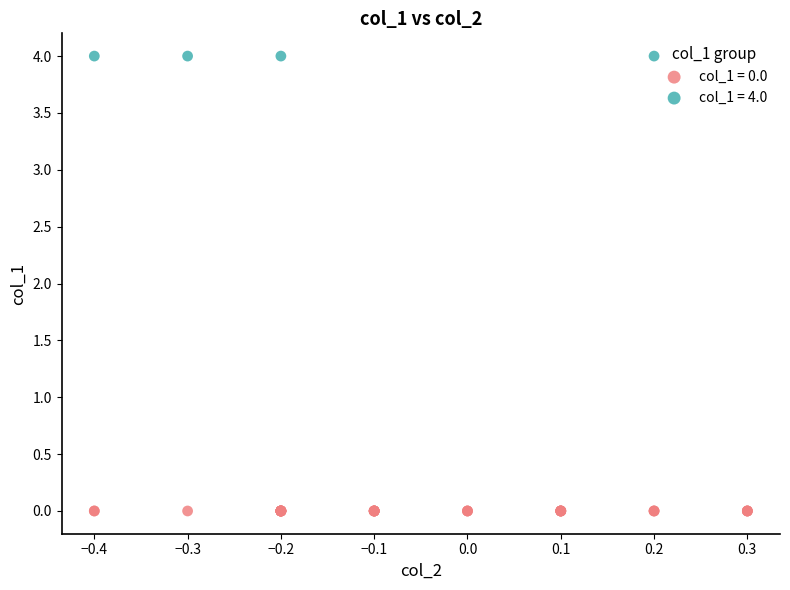

Which series reaches the maximum Y coordinate?

col_1 = 4.0